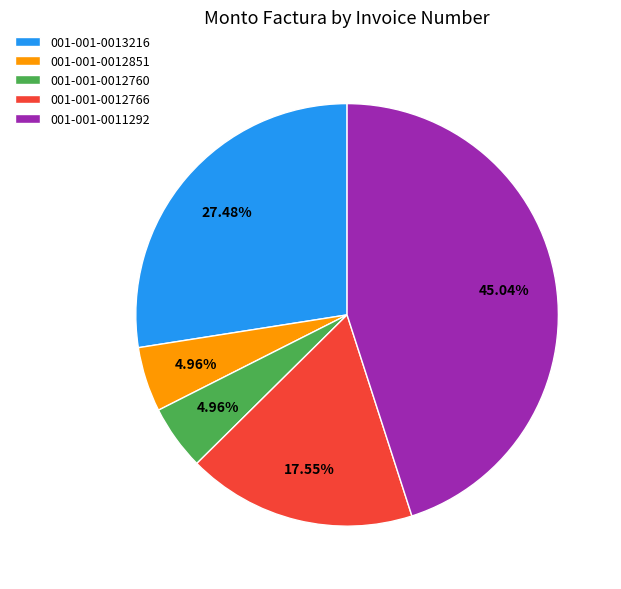

What is the largest slice in the pie chart?

001-001-0011292